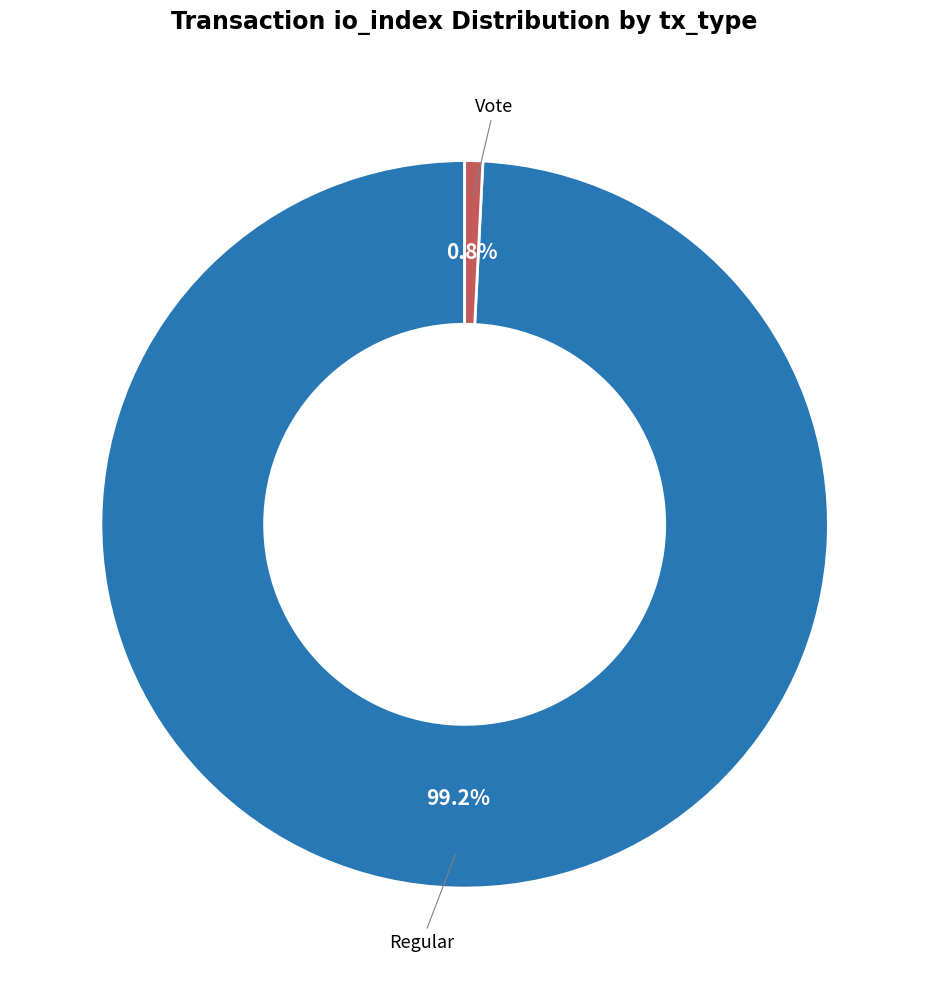

Is there any slice that represents more than half of the pie?

Yes